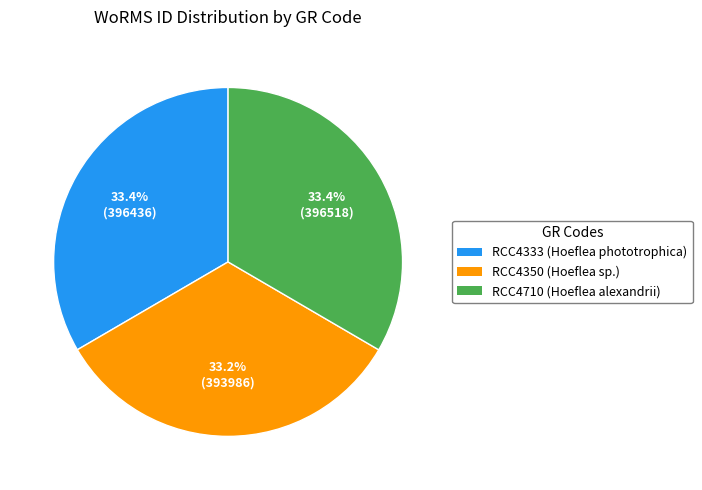

Is there a majority slice in this chart?

No